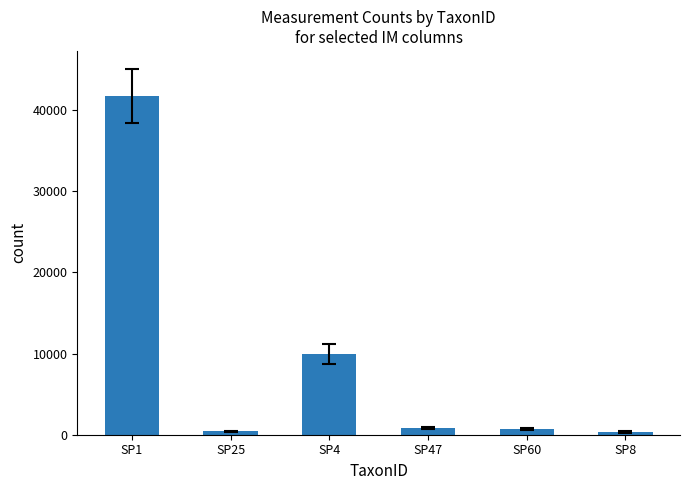

The value at SP60 is 723. True or false?

True